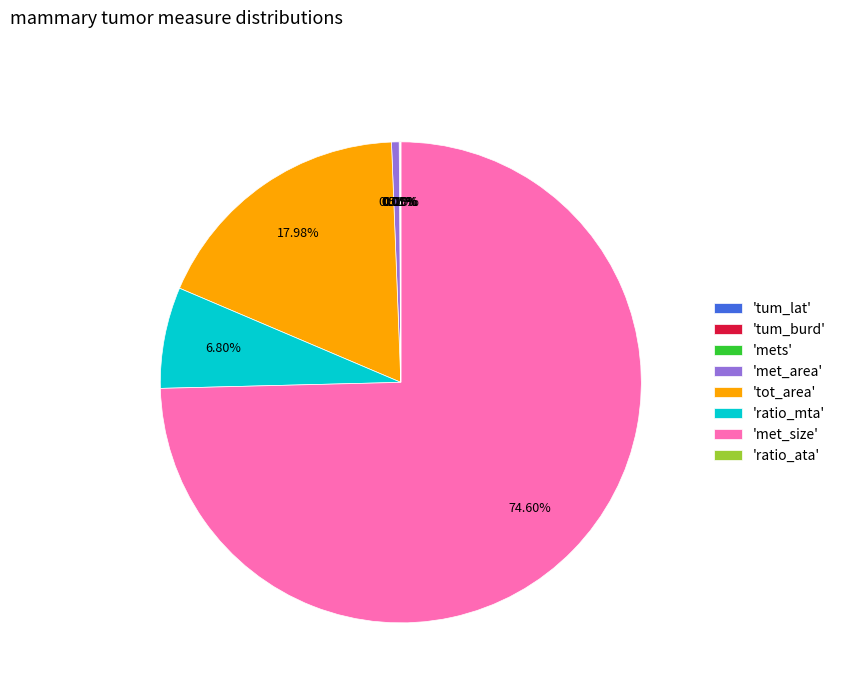

Between 'tot_area' and 'ratio_mta', which is larger?

'tot_area'